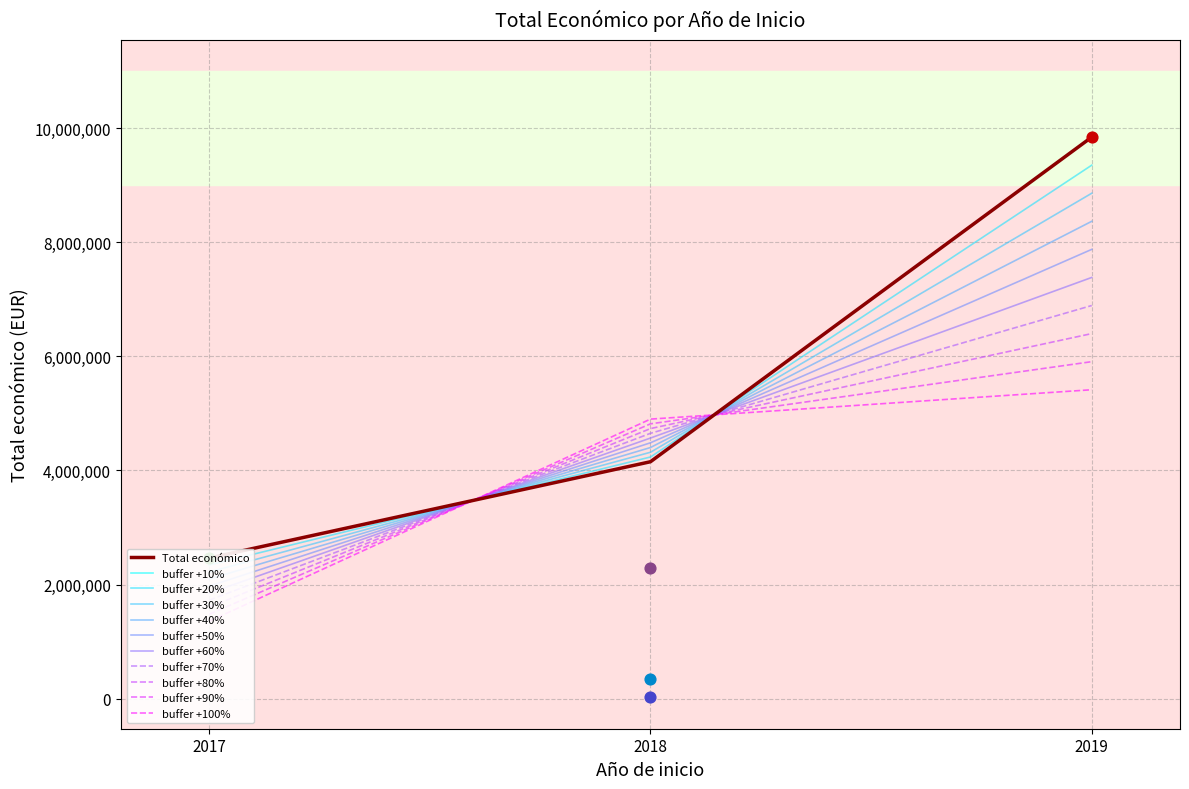

Approximately how many times larger is the value at 2019 compared to 2017?

4.0